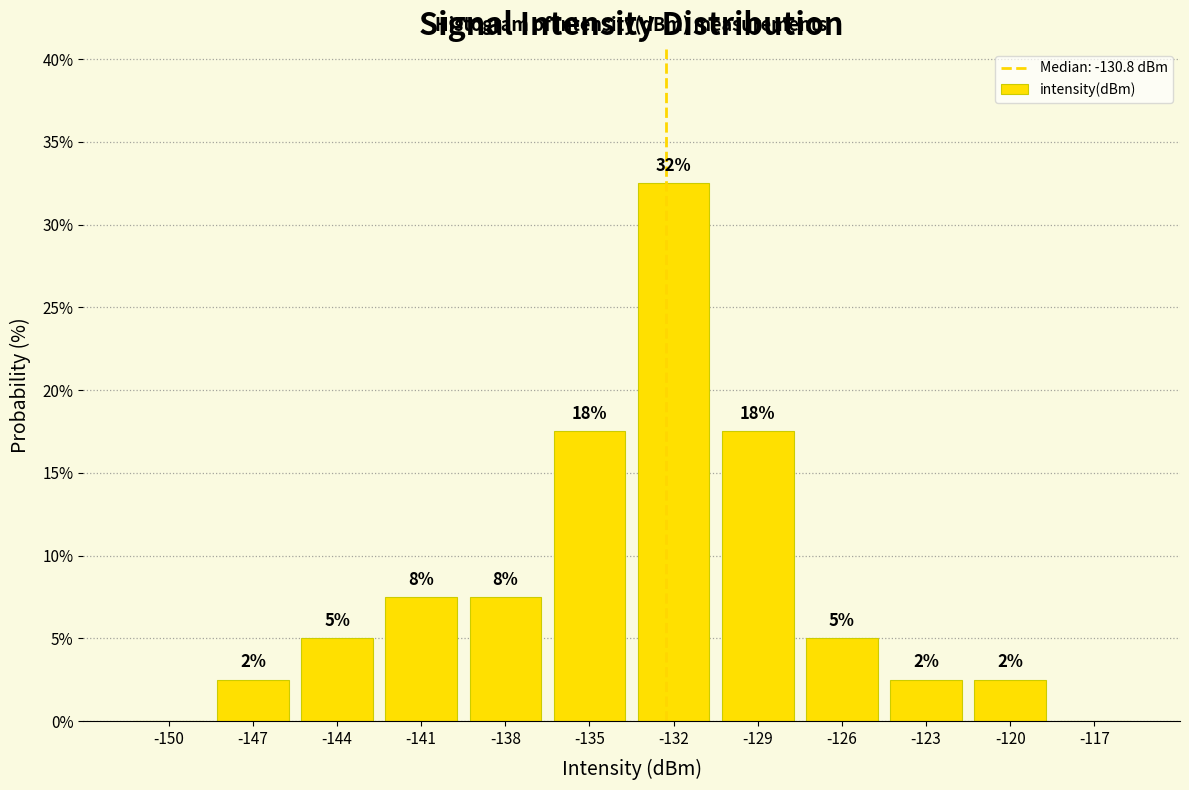

Are the bars horizontal?

No